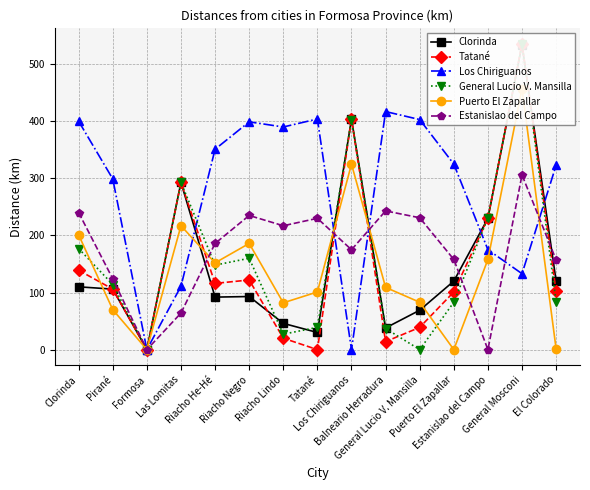

How many intersections are there between Los Chiriguanos and Clorinda?

5